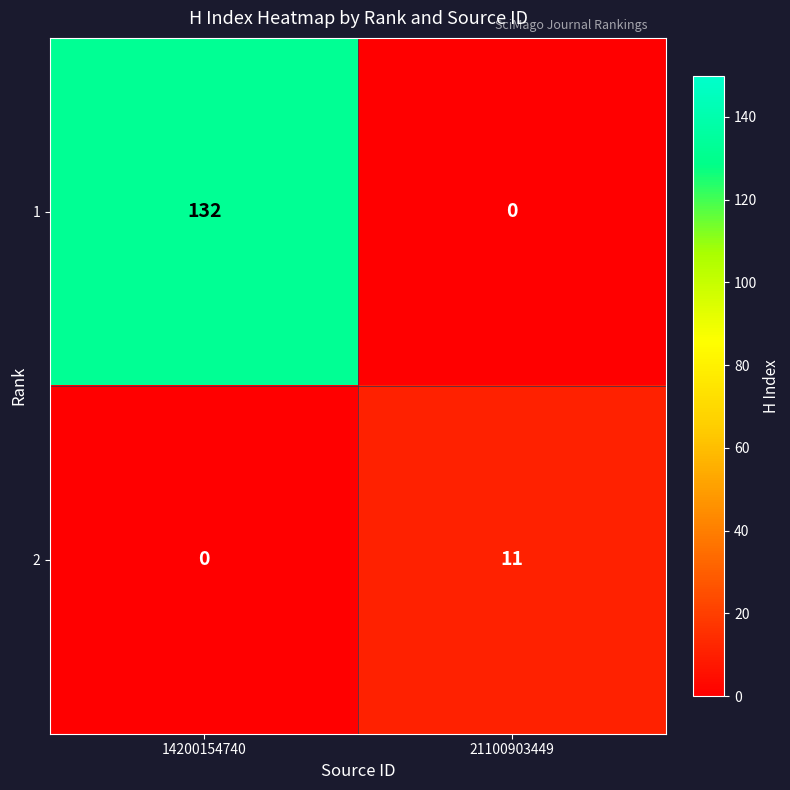

Which series has the widest spread of values?

1